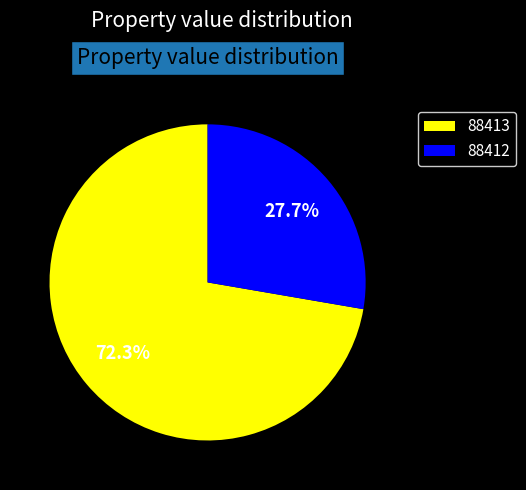

The 88413 slice represents 72% of the pie. True or false?

True